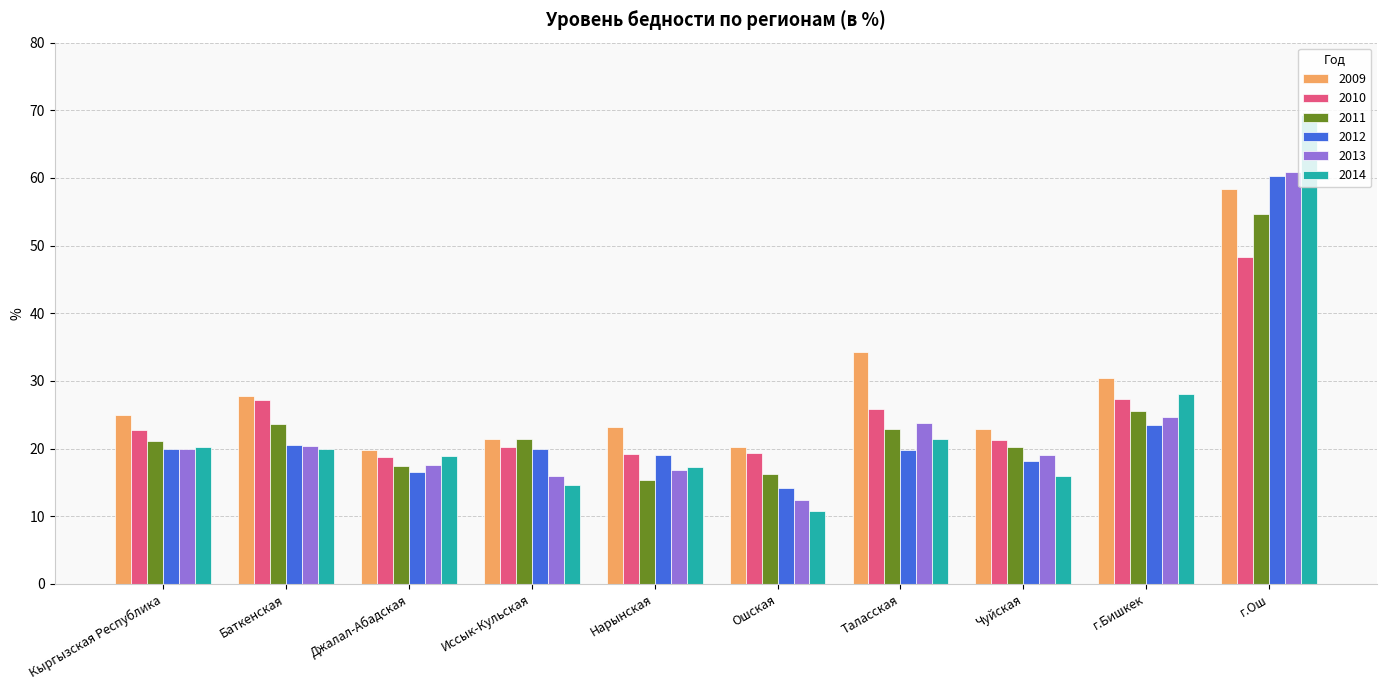

How many data points in 2014 are less than 20?

5